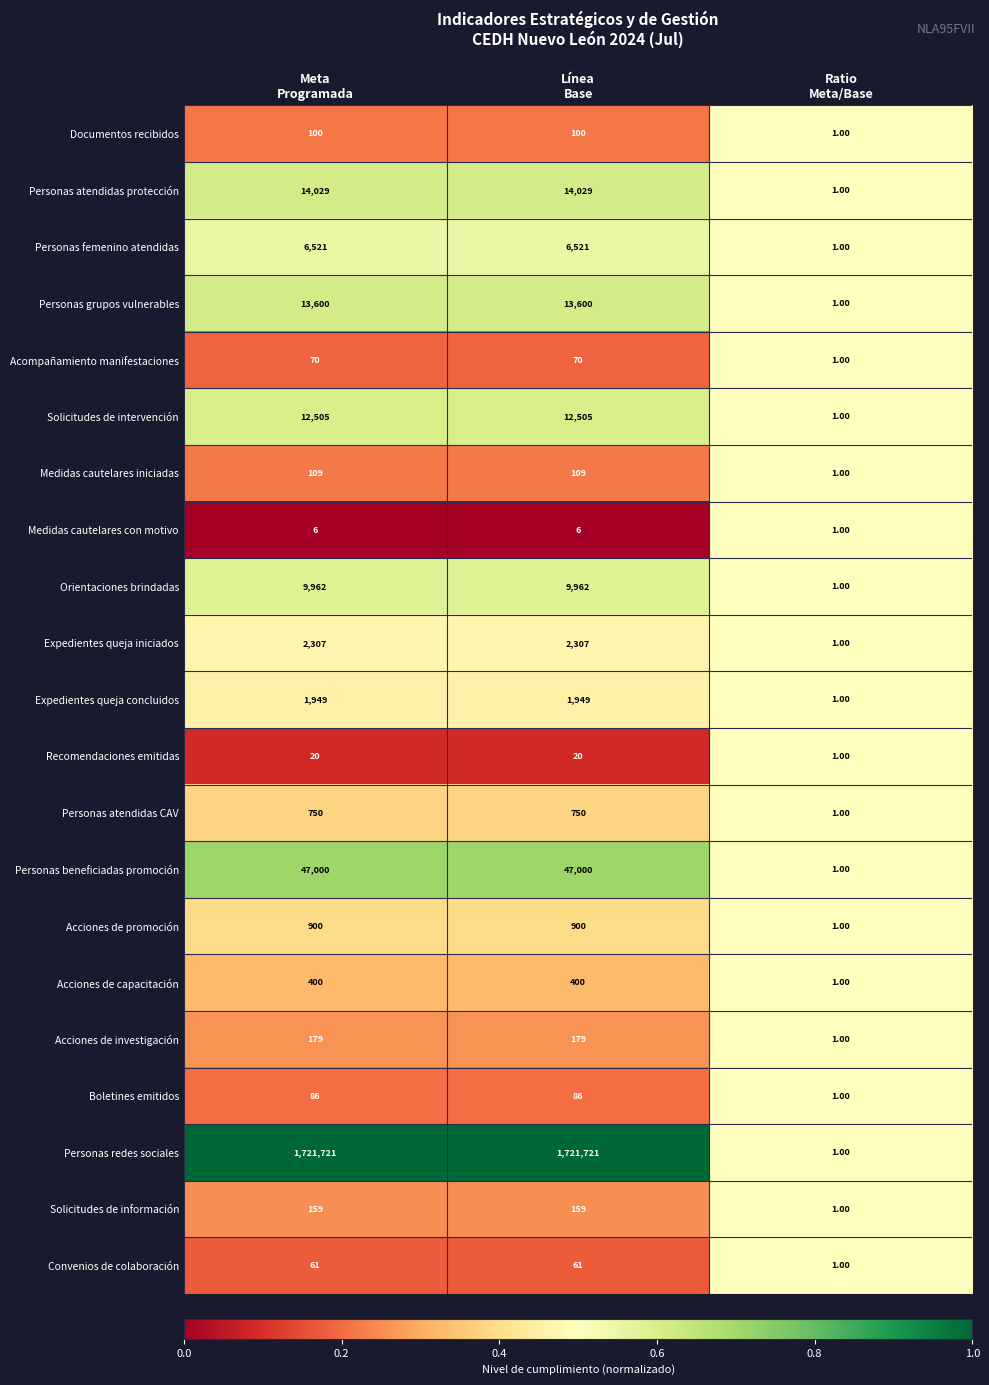

Which series has the largest total across all categories?

Personas redes sociales